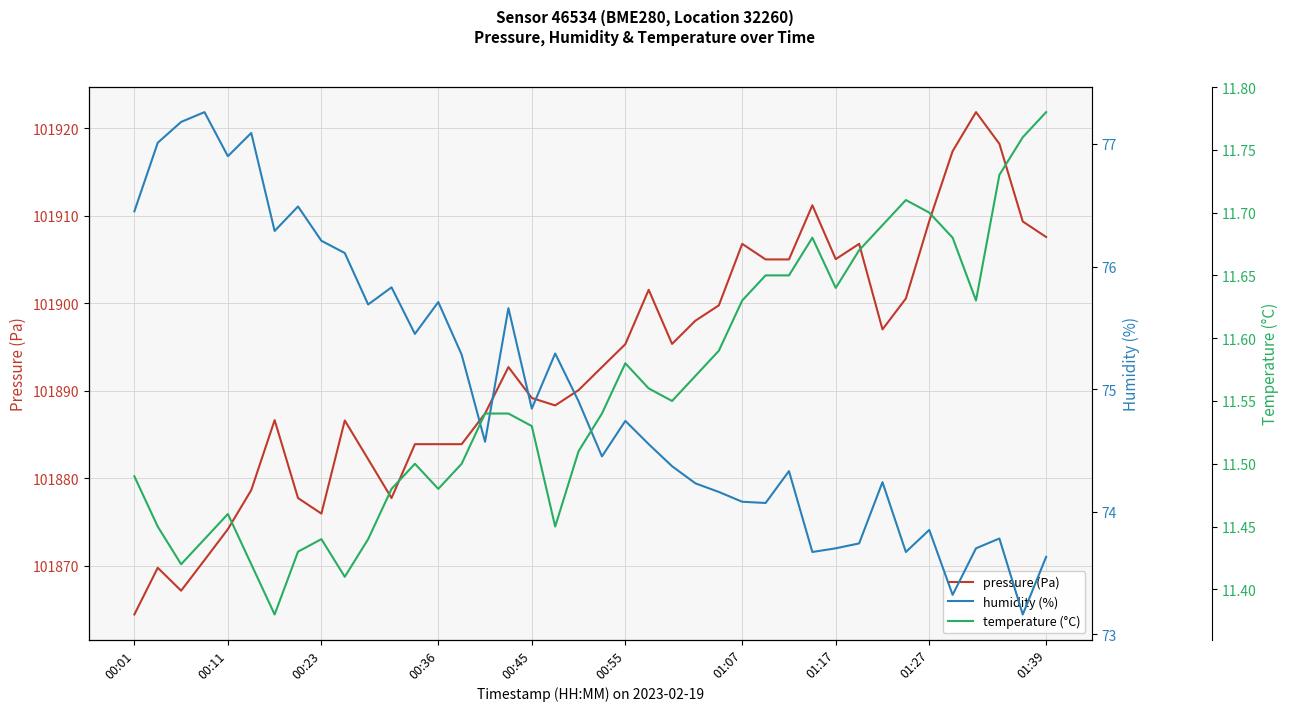

True or false: pressure (Pa) and temperature (°C) cross at least once.

False